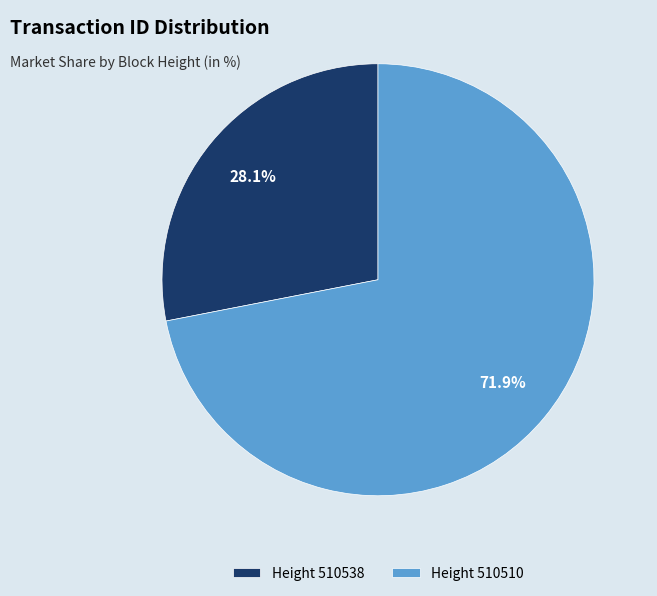

Which category has the biggest portion of the pie?

Height 510510